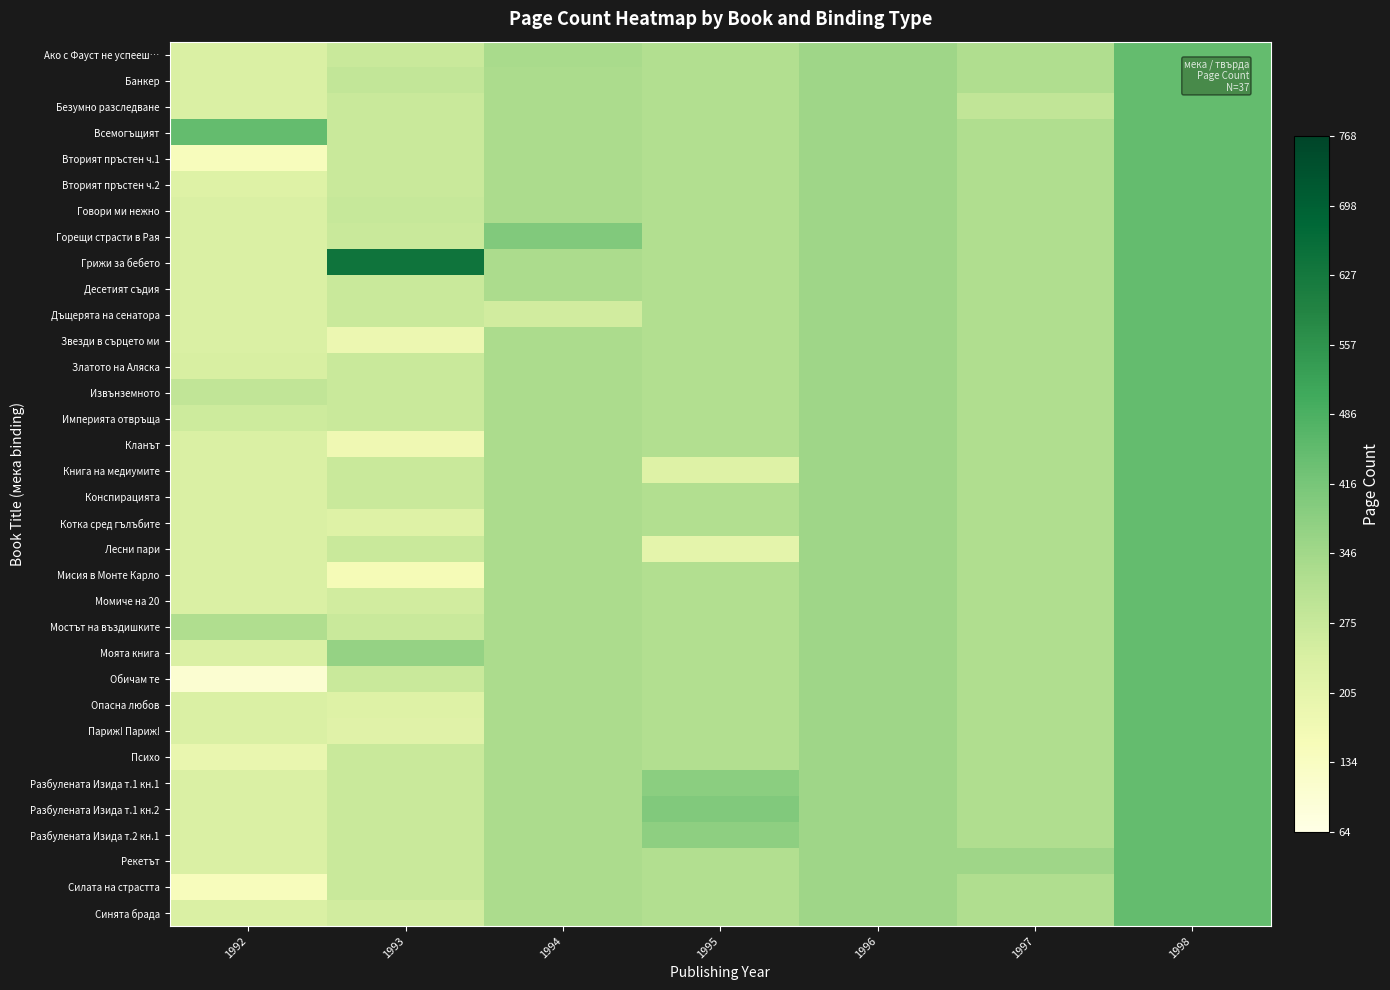

Reading left to right, list all the values displayed in this chart.

Ако с Фауст не успееш…: 1992=236.8	1993=272.5	1994=336.0	1995=318.8	1996=352.0	1997=320.0	1998=448.0
Банкер: 1992=236.8	1993=284.0	1994=330.7	1995=318.8	1996=352.0	1997=320.0	1998=448.0
Безумно разследване: 1992=236.8	1993=272.5	1994=330.7	1995=318.8	1996=352.0	1997=288.0	1998=448.0
Всемогъщият: 1992=448.0	1993=272.5	1994=330.7	1995=318.8	1996=352.0	1997=320.0	1998=448.0
Вторият пръстен ч.1: 1992=144.0	1993=272.5	1994=330.7	1995=318.8	1996=352.0	1997=320.0	1998=448.0
Вторият пръстен ч.2: 1992=224.0	1993=272.5	1994=330.7	1995=318.8	1996=352.0	1997=320.0	1998=448.0
Говори ми нежно: 1992=236.8	1993=276.0	1994=330.7	1995=318.8	1996=352.0	1997=320.0	1998=448.0
Горещи страсти в Рая: 1992=236.8	1993=272.5	1994=400.0	1995=318.8	1996=352.0	1997=320.0	1998=448.0
Грижи за бебето: 1992=236.8	1993=640.0	1994=330.7	1995=318.8	1996=352.0	1997=320.0	1998=448.0
Десетият съдия: 1992=236.8	1993=272.5	1994=330.7	1995=318.8	1996=352.0	1997=320.0	1998=448.0
Дъщерята на сенатора: 1992=236.8	1993=272.5	1994=256.0	1995=318.8	1996=352.0	1997=320.0	1998=448.0
Звезди в сърцето ми: 1992=236.8	1993=184.0	1994=330.7	1995=318.8	1996=352.0	1997=320.0	1998=448.0
Златото на Аляска: 1992=240.0	1993=272.5	1994=330.7	1995=318.8	1996=352.0	1997=320.0	1998=448.0
Извънземното: 1992=288.0	1993=272.5	1994=330.7	1995=318.8	1996=352.0	1997=320.0	1998=448.0
Империята отвръща: 1992=264.0	1993=272.5	1994=330.7	1995=318.8	1996=352.0	1997=320.0	1998=448.0
Кланът: 1992=236.8	1993=176.0	1994=330.7	1995=318.8	1996=352.0	1997=320.0	1998=448.0
Книга на медиумите: 1992=236.8	1993=272.5	1994=330.7	1995=224.0	1996=352.0	1997=320.0	1998=448.0
Конспирацията: 1992=236.8	1993=272.5	1994=330.7	1995=318.8	1996=352.0	1997=320.0	1998=448.0
Котка сред гълъбите: 1992=236.8	1993=226.0	1994=330.7	1995=318.8	1996=352.0	1997=320.0	1998=448.0
Лесни пари: 1992=236.8	1993=272.5	1994=330.7	1995=208.0	1996=352.0	1997=320.0	1998=448.0
Мисия в Монте Карло: 1992=236.8	1993=160.0	1994=330.7	1995=318.8	1996=352.0	1997=320.0	1998=448.0
Момиче на 20: 1992=236.8	1993=256.0	1994=330.7	1995=318.8	1996=352.0	1997=320.0	1998=448.0
Мостът на въздишките: 1992=320.0	1993=272.5	1994=330.7	1995=318.8	1996=352.0	1997=320.0	1998=448.0
Моята книга: 1992=236.8	1993=368.0	1994=330.7	1995=318.8	1996=352.0	1997=320.0	1998=448.0
Обичам те: 1992=104.0	1993=272.5	1994=330.7	1995=318.8	1996=352.0	1997=320.0	1998=448.0
Опасна любов: 1992=236.8	1993=224.0	1994=330.7	1995=318.8	1996=352.0	1997=320.0	1998=448.0
Париж! Париж!: 1992=236.8	1993=220.0	1994=330.7	1995=318.8	1996=352.0	1997=320.0	1998=448.0
Психо: 1992=192.0	1993=272.5	1994=330.7	1995=318.8	1996=352.0	1997=320.0	1998=448.0
Разбулената Изида т.1 кн.1: 1992=236.8	1993=272.5	1994=330.7	1995=384.0	1996=352.0	1997=320.0	1998=448.0
Разбулената Изида т.1 кн.2: 1992=236.8	1993=272.5	1994=330.7	1995=400.0	1996=352.0	1997=320.0	1998=448.0
Разбулената Изида т.2 кн.1: 1992=236.8	1993=272.5	1994=330.7	1995=378.0	1996=352.0	1997=320.0	1998=448.0
Рекетът: 1992=236.8	1993=272.5	1994=330.7	1995=318.8	1996=352.0	1997=352.0	1998=448.0
Силата на страстта: 1992=144.0	1993=272.5	1994=330.7	1995=318.8	1996=352.0	1997=320.0	1998=448.0
Синята брада: 1992=236.8	1993=256.0	1994=330.7	1995=318.8	1996=352.0	1997=320.0	1998=448.0